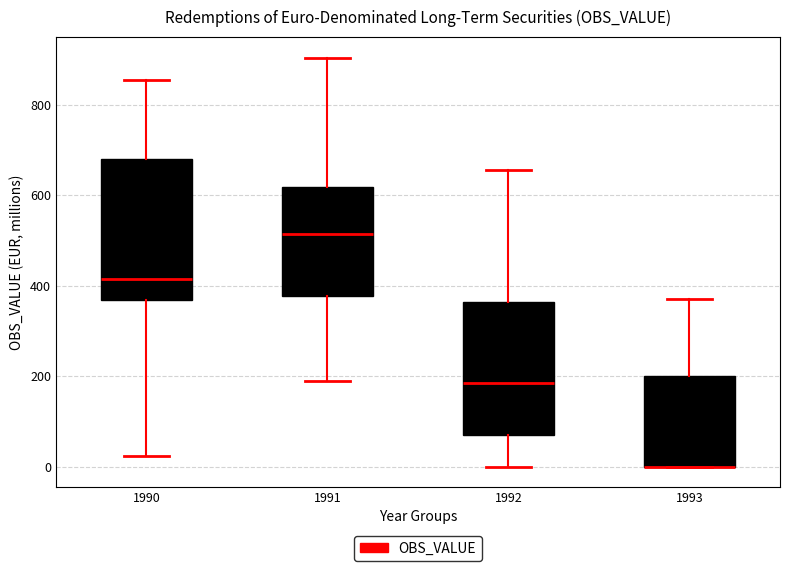

Reading left to right, transcribe this box plot: for each box, give where its median line is, the range the box spans, and where its two whiskers end, as read against the y-axis. The values are not printed on the chart, so give them approximately, as read against the axis.

1990: median 420, box 360 to 680, whiskers 20 to 860
1991: median 520, box 380 to 620, whiskers 200 to 900
1992: median 180, box 80 to 360, whiskers 0 to 660
1993: median 0 (drawn on the box's lower edge), box 0 to 200, whiskers 0 to 380